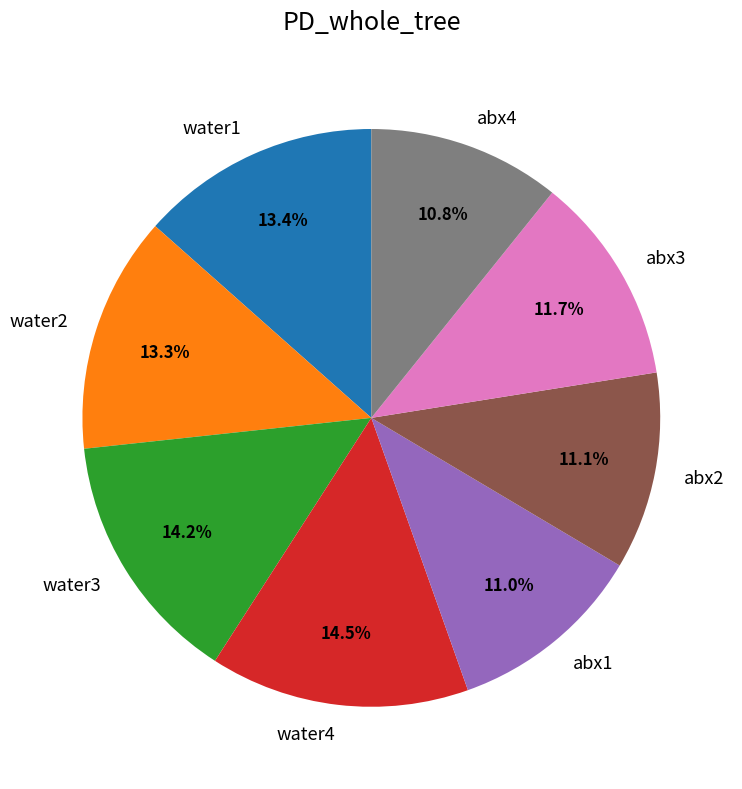

Approximately how many times larger is the value at water4 compared to water1?

1.1